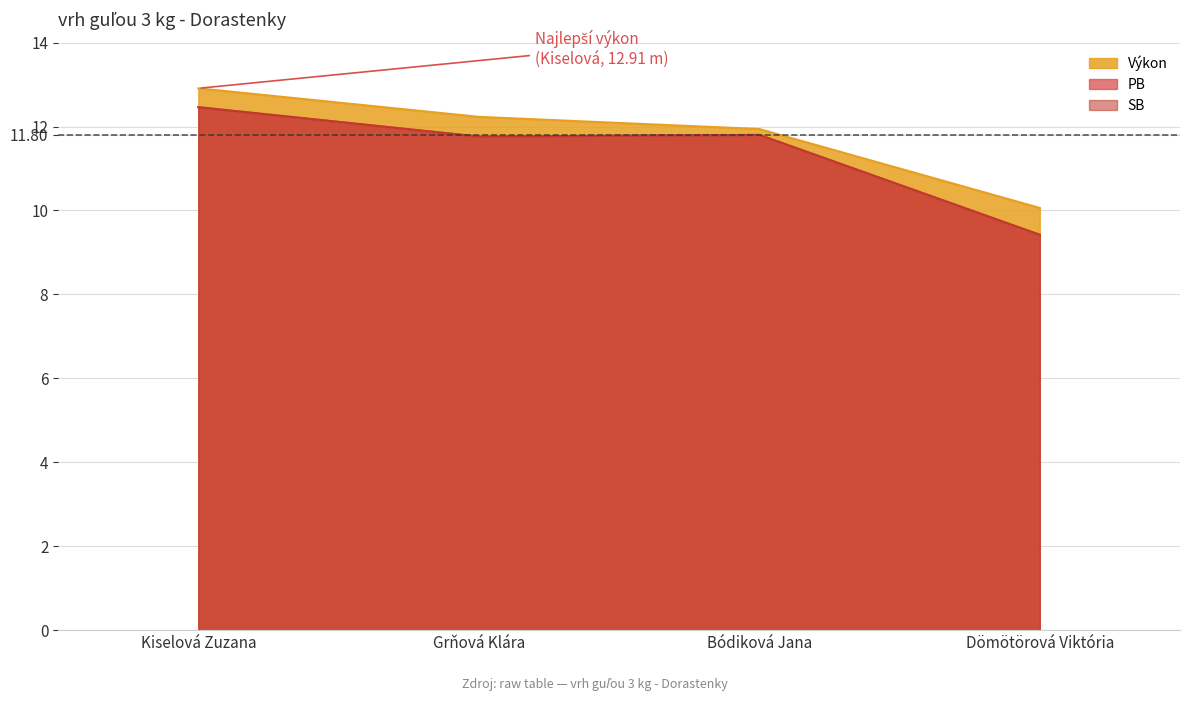

What is the label of the 1st point from the right?

Dömötörová Viktória